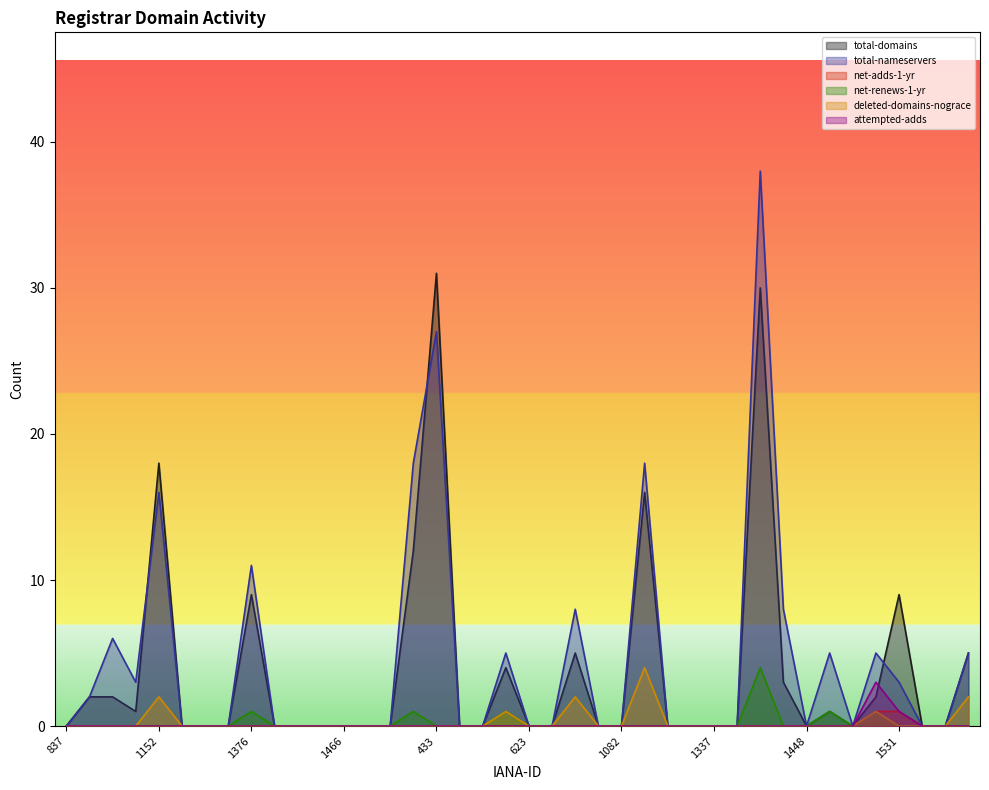

Is it true that deleted-domains-nograce equals -1 at 450?

False